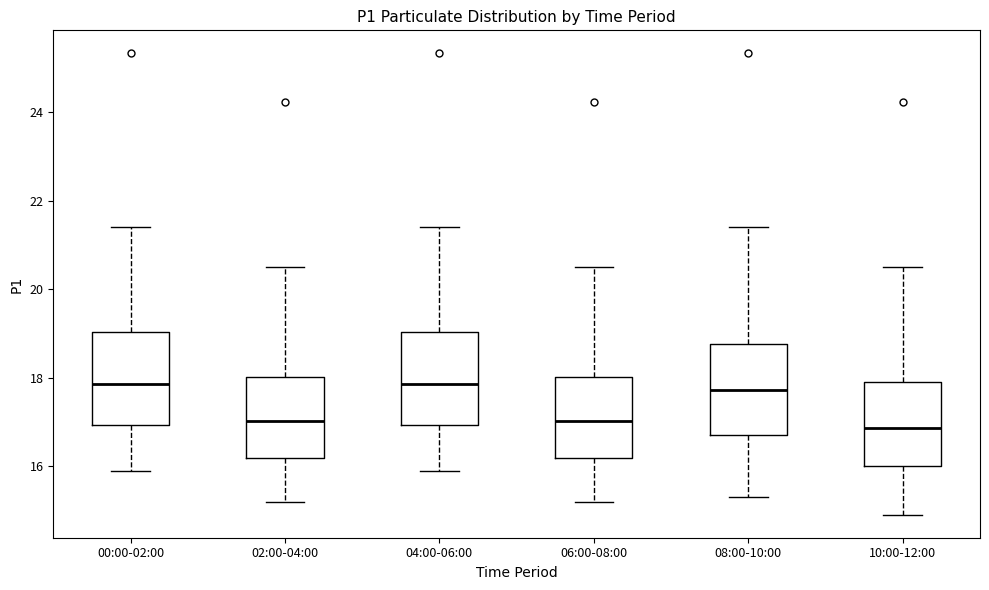

Reading left to right, read every box against the y-axis: the position of its median line, the range the box covers, and the ends of its whiskers. The values are not printed on the chart, so give them approximately, as read against the axis.

00:00-02:00: median 17.8, box 17.0 to 19.0, whiskers 15.8 to 21.4
02:00-04:00: median 17.0, box 16.2 to 18.0, whiskers 15.2 to 20.6
04:00-06:00: median 17.8, box 17.0 to 19.0, whiskers 15.8 to 21.4
06:00-08:00: median 17.0, box 16.2 to 18.0, whiskers 15.2 to 20.6
08:00-10:00: median 17.8, box 16.6 to 18.8, whiskers 15.4 to 21.4
10:00-12:00: median 16.8, box 16.0 to 18.0, whiskers 15.0 to 20.6